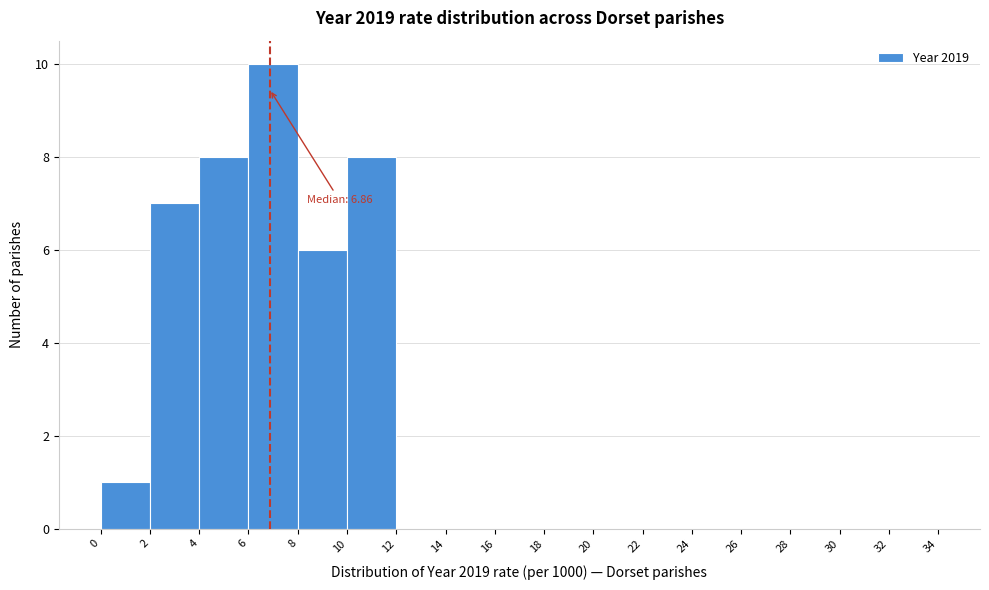

Over which range of the x-axis is the bar tallest?

6 to 8